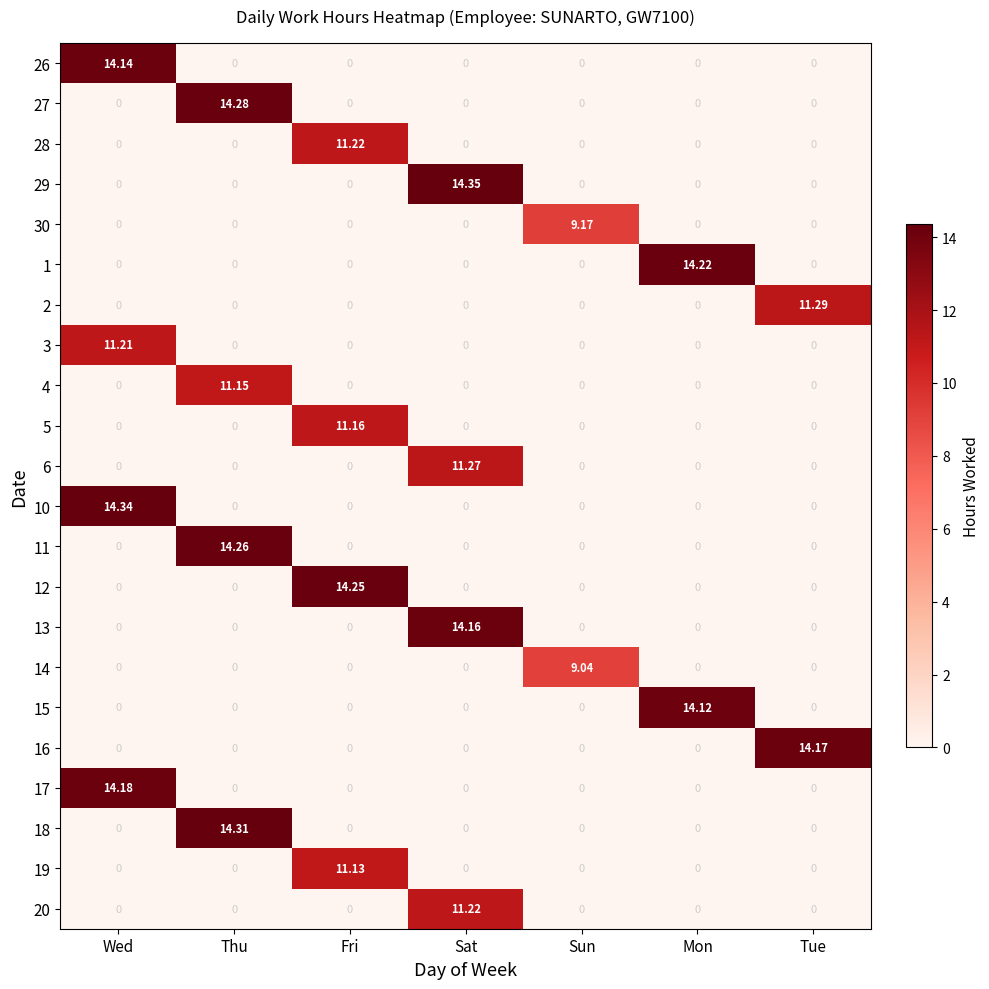

Count the number of data series in this chart.

22